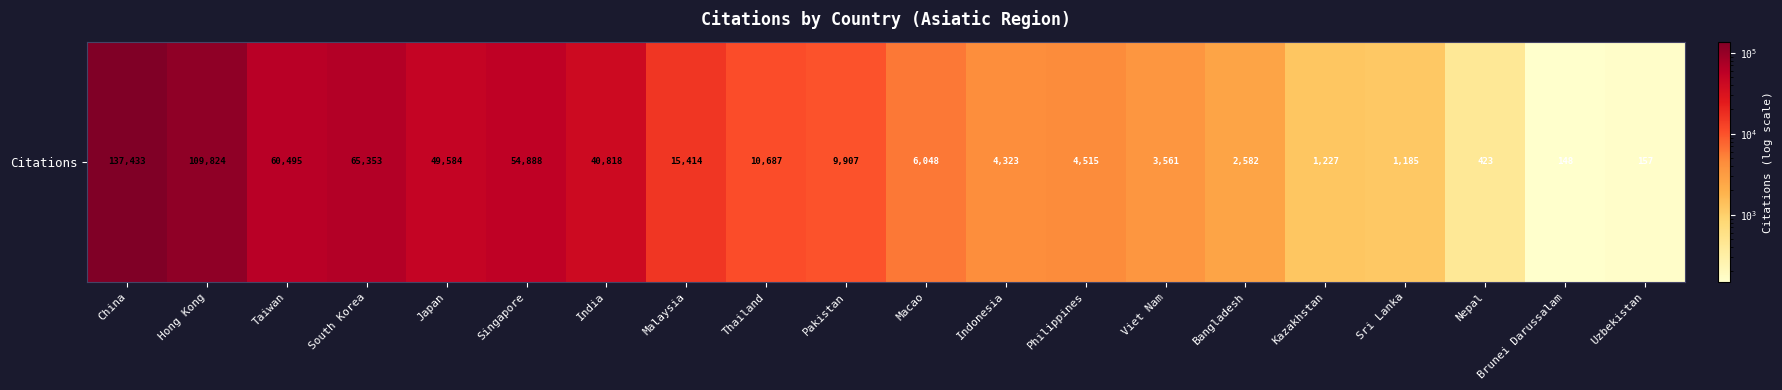

What is the ratio of the value at Singapore to the value at Taiwan?

0.9